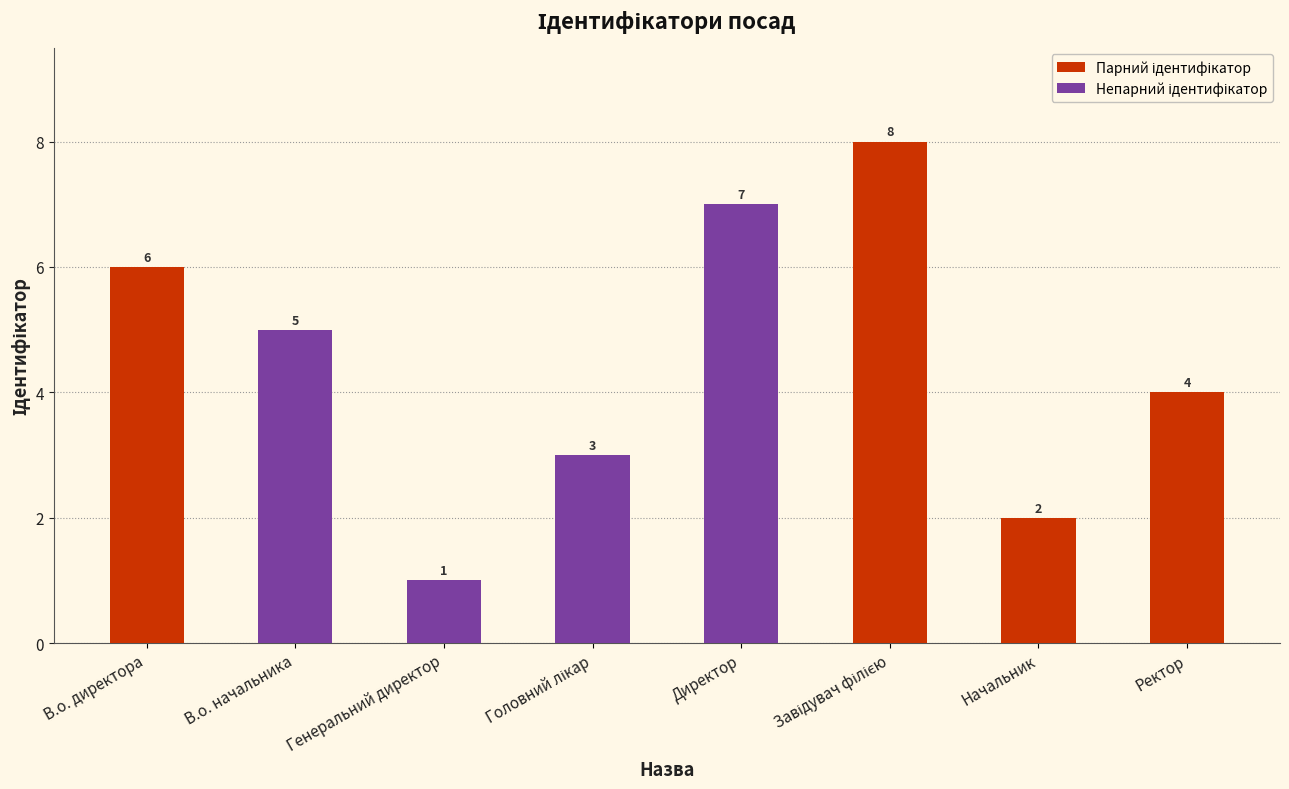

Which label corresponds to the smallest value in the chart?

Генеральний директор